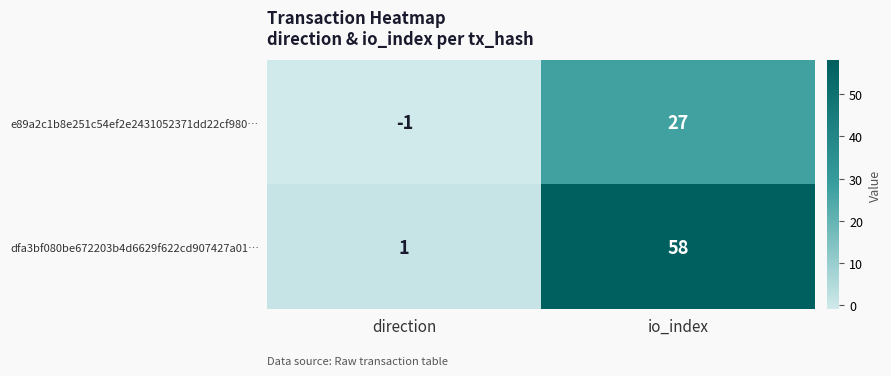

Which category has the lowest value in the e89a2c1b8e251c54ef2e2431052371dd22cf980… series?

direction